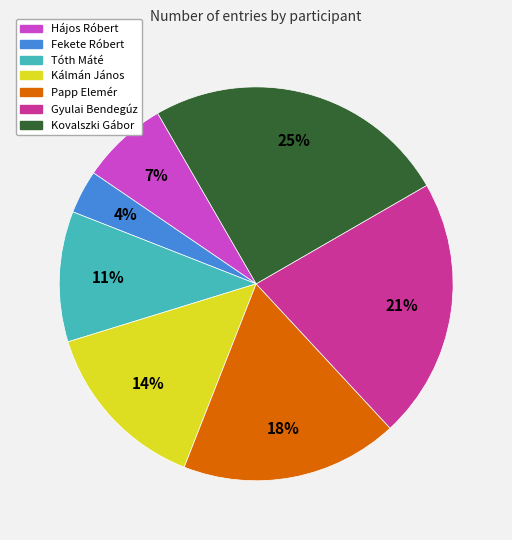

To the nearest percent, what portion does Gyulai Bendegúz represent?

21%